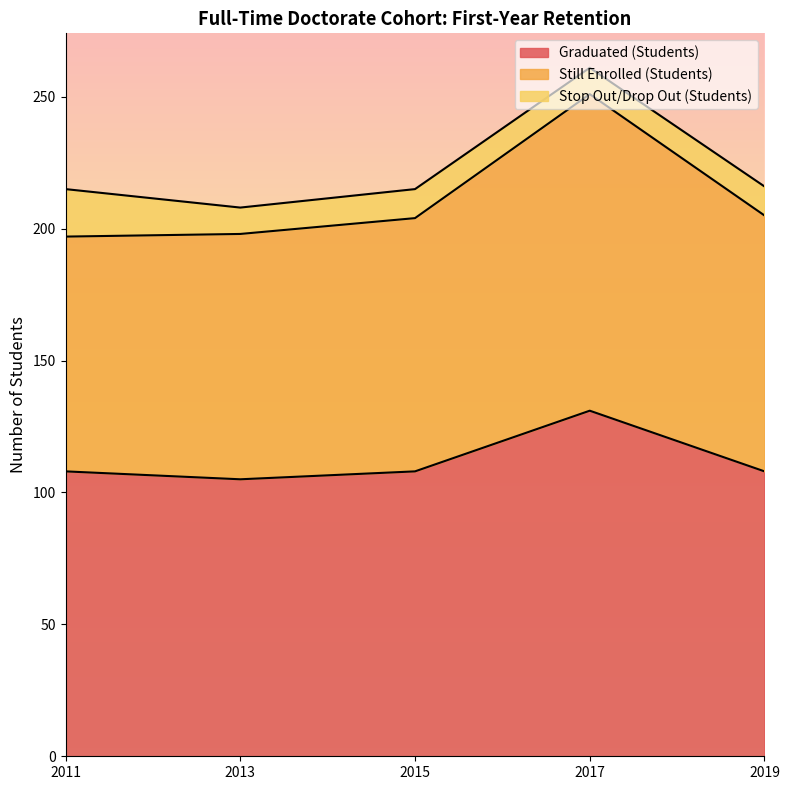

At which label does Still Enrolled (Students) first exceed 204?

2017